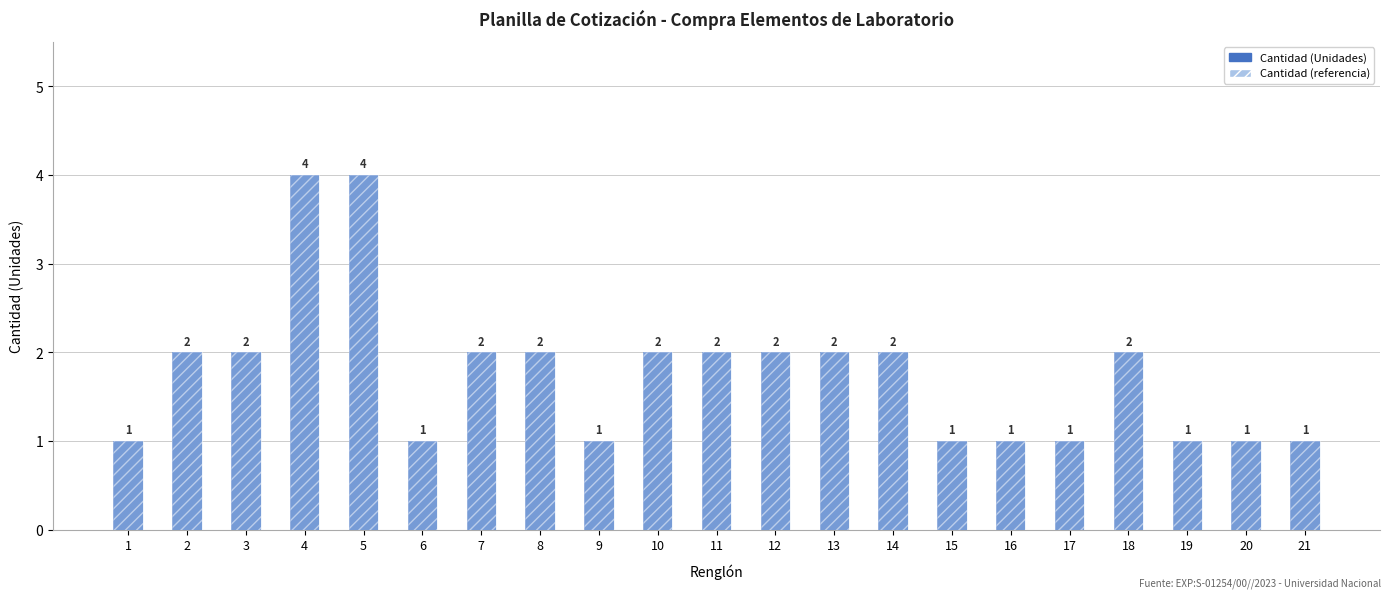

What is the minimum value shown in the chart?

1